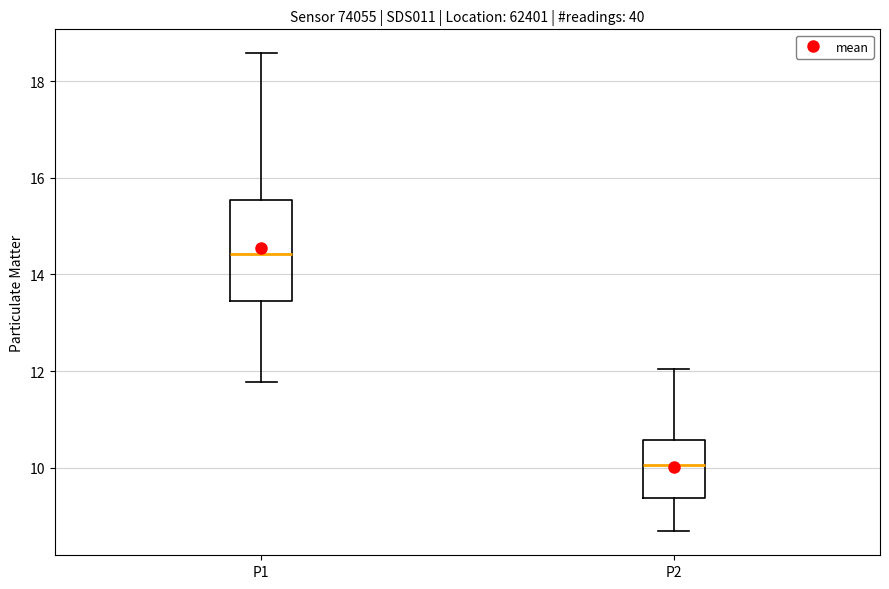

Reading left to right, read every box against the y-axis: the position of its median line, the range the box covers, and the ends of its whiskers. The values are not printed on the chart, so give them approximately, as read against the axis.

P1: median 14.4, box 13.4 to 15.6, whiskers 11.8 to 18.6
P2: median 10.0, box 9.4 to 10.6, whiskers 8.6 to 12.0